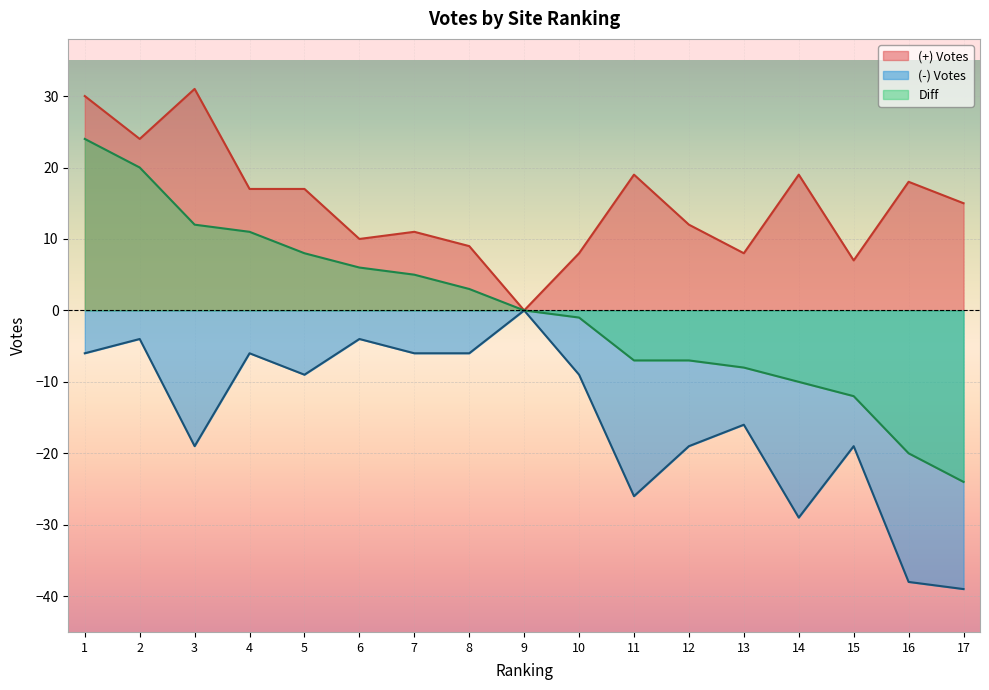

True or false: (-) Votes and Diff cross at least once.

False